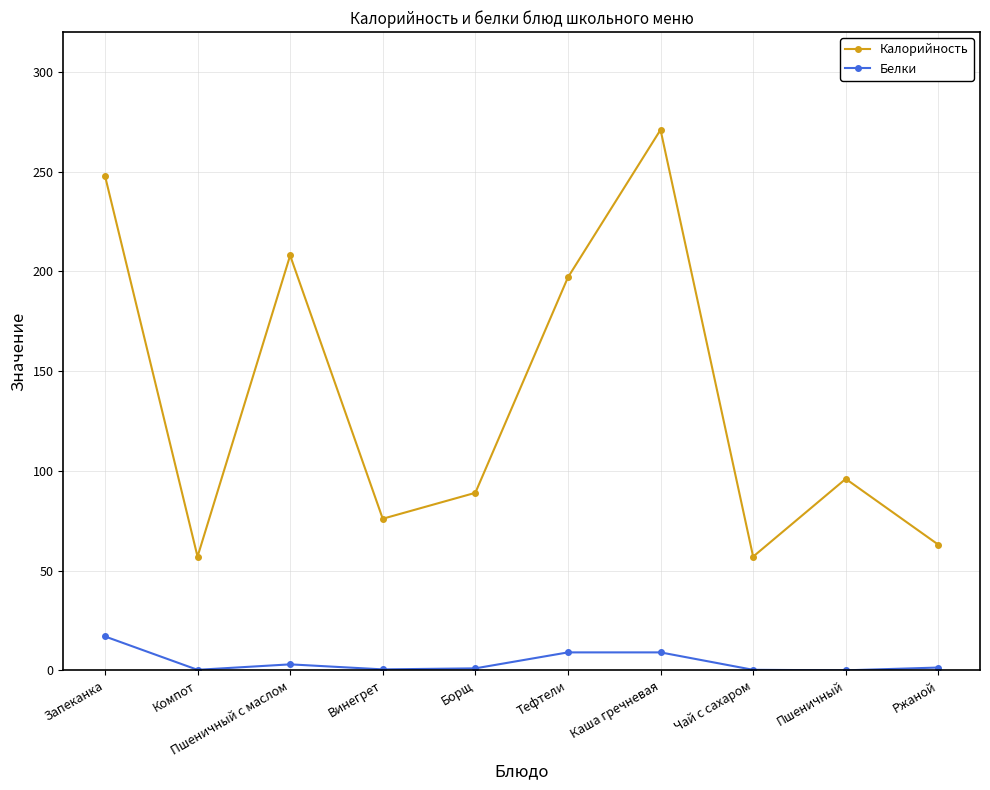

Rank the series by their average value, from lowest to highest.

Белки, Калорийность